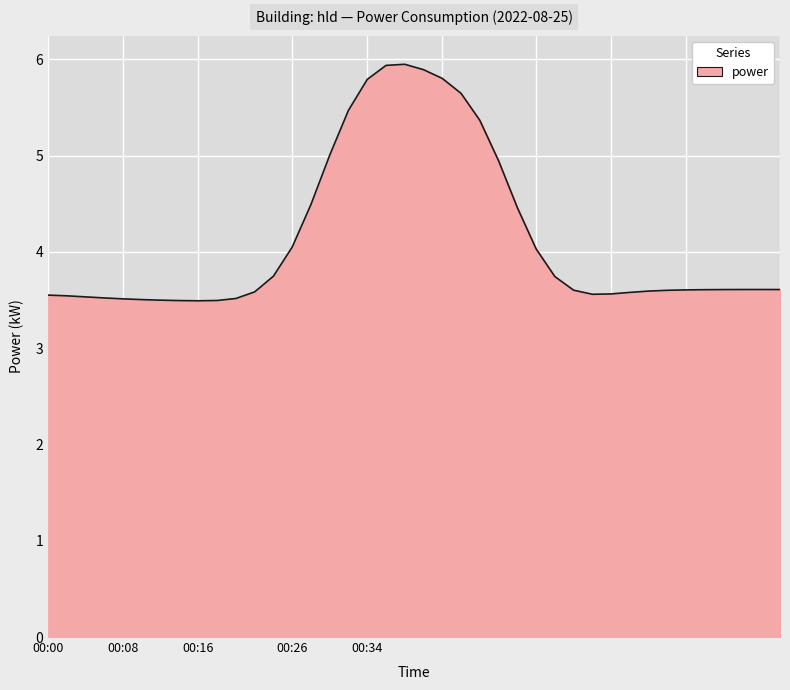

How many lines are shown in the chart?

1